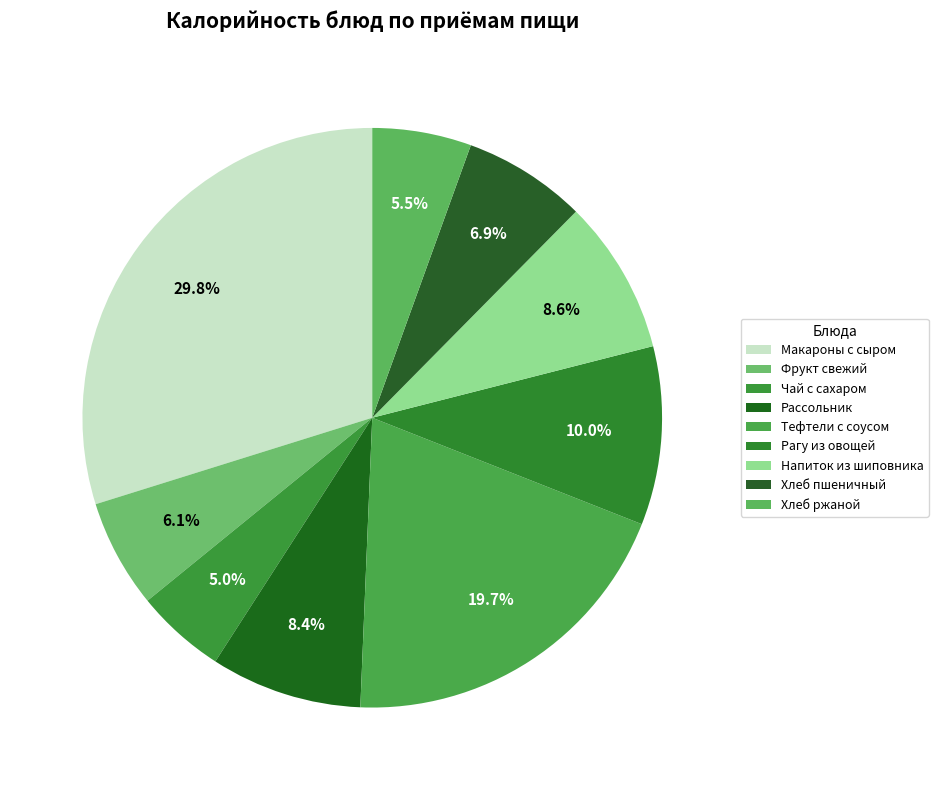

How many slices are in this pie chart?

9